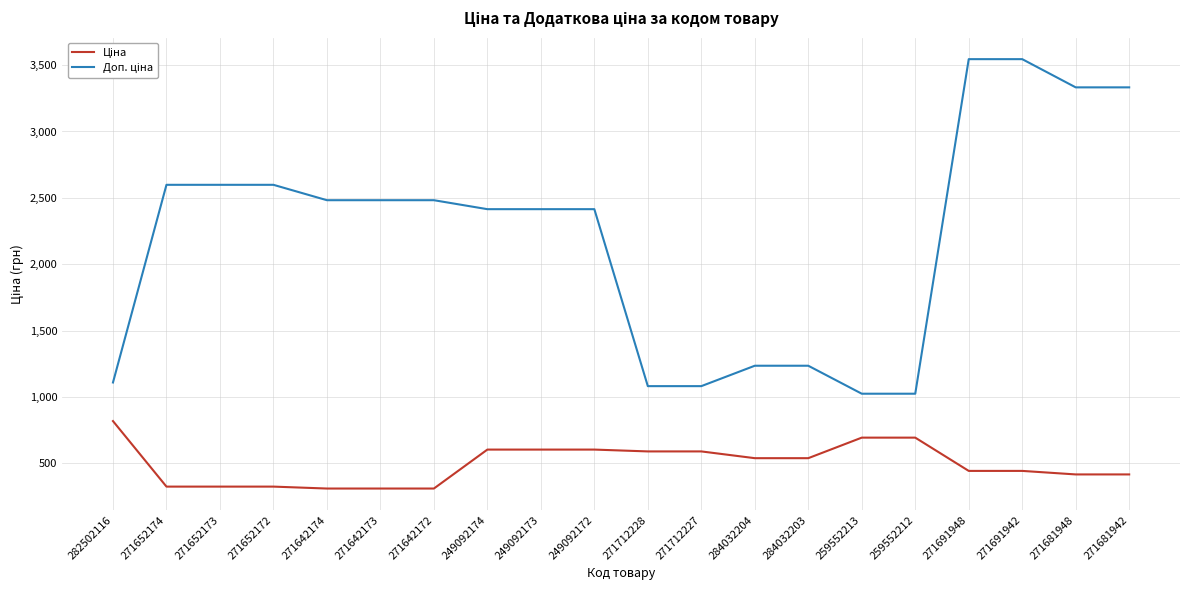

What is the difference between the highest and lowest values at 271652172?

2273.5